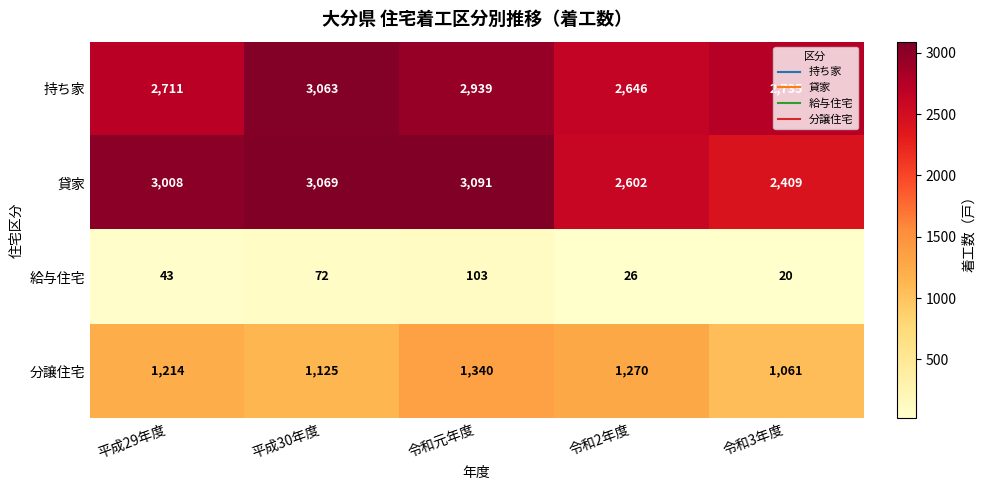

At 平成29年度, list the series in order from largest to smallest.

貸家, 持ち家, 分譲住宅, 給与住宅